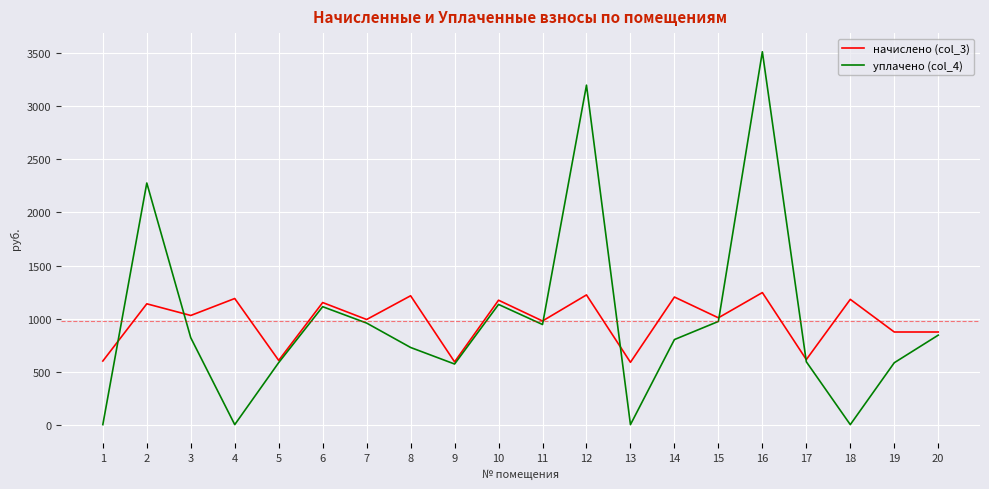

Which series changed the most between 7 and 10?

начислено (col_3)